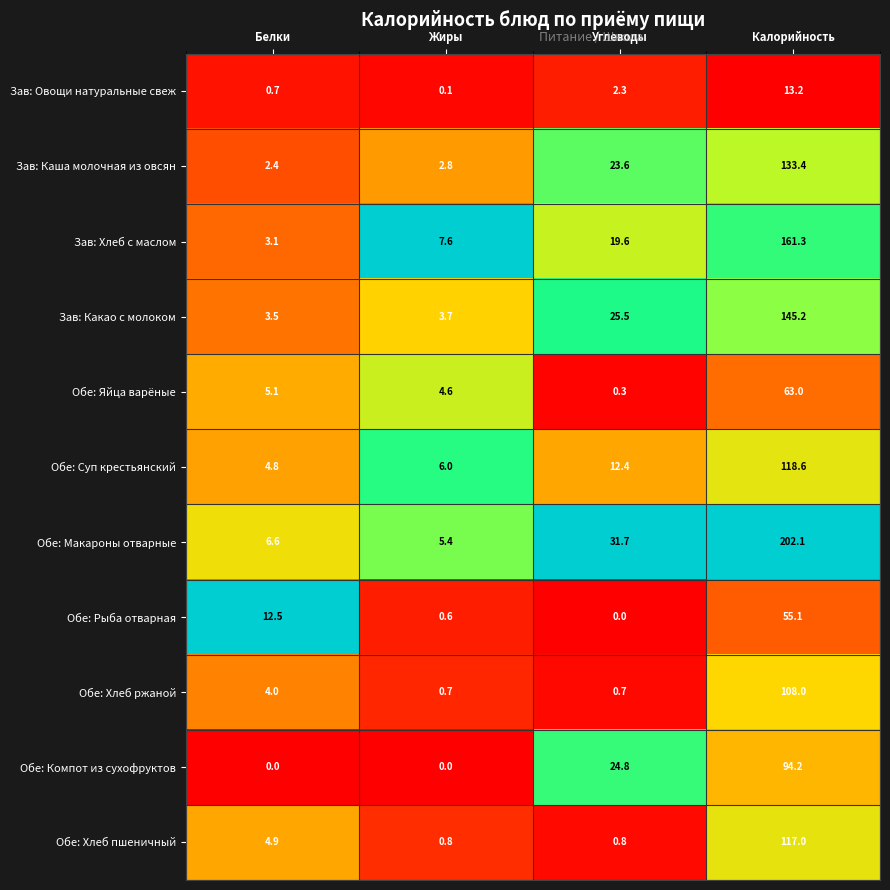

How many categories are shown in the chart?

4